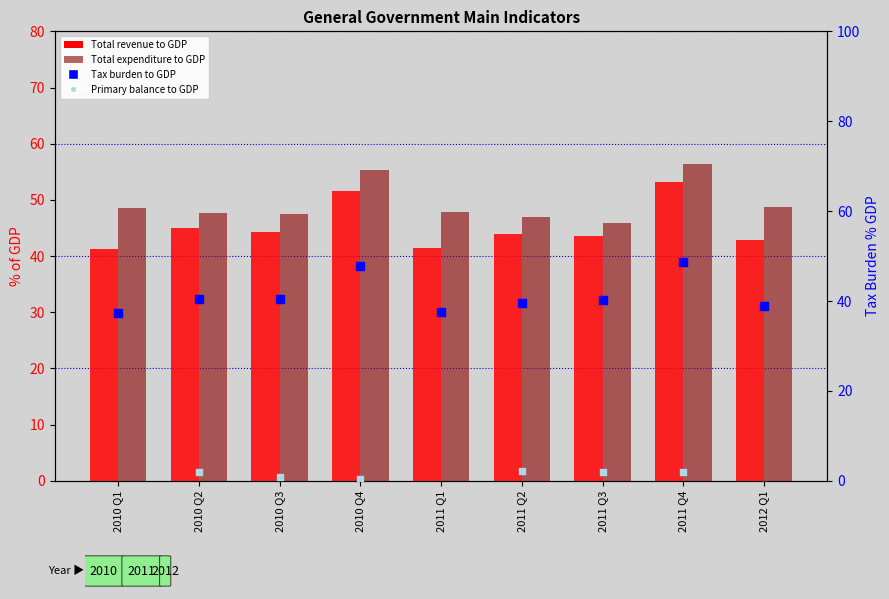

Which series has the largest total across all categories?

Total expenditure to GDP ratio